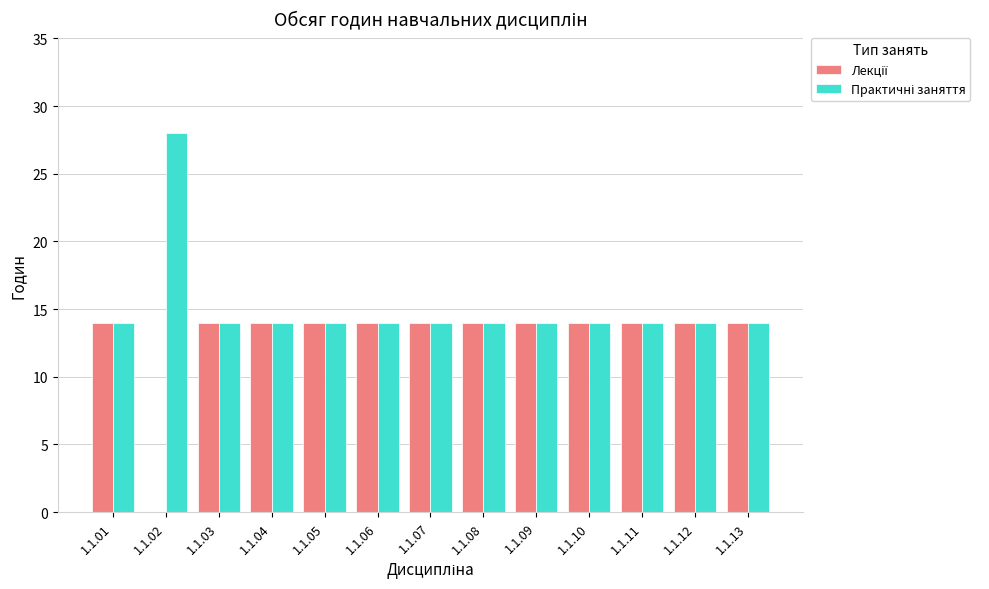

Which category has the highest value across all series?

1.1.02